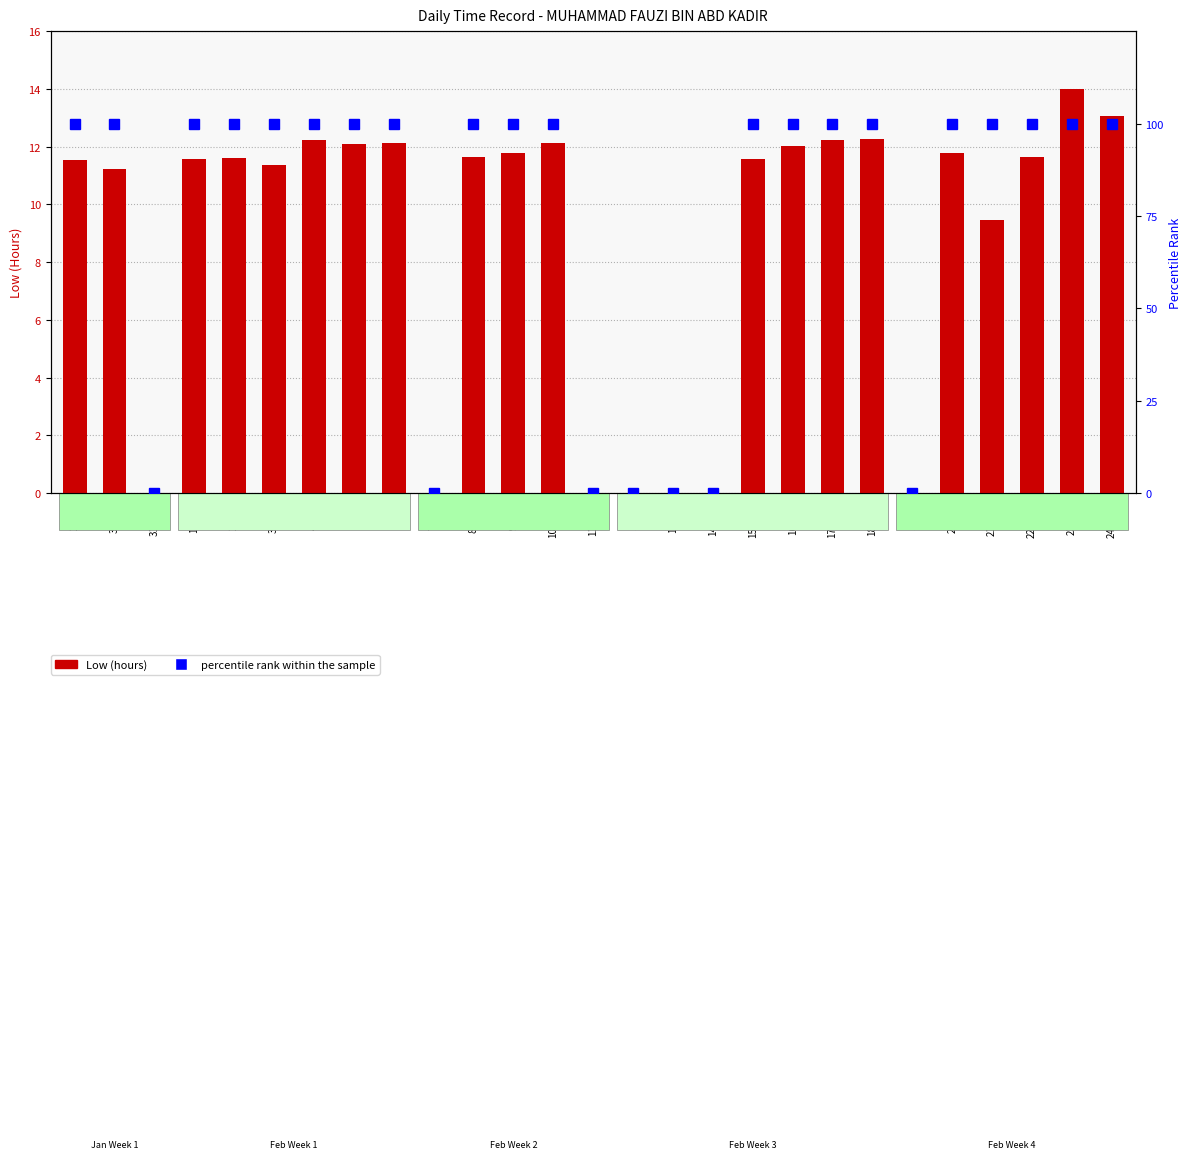

Is it true that percentile rank within the sample equals 100.0 at 15-Mon?

True